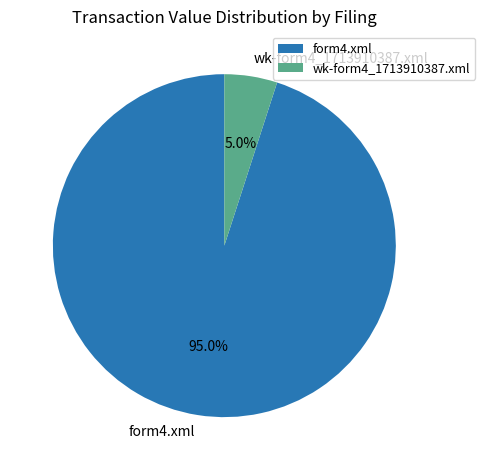

Which category accounts for the majority?

form4.xml